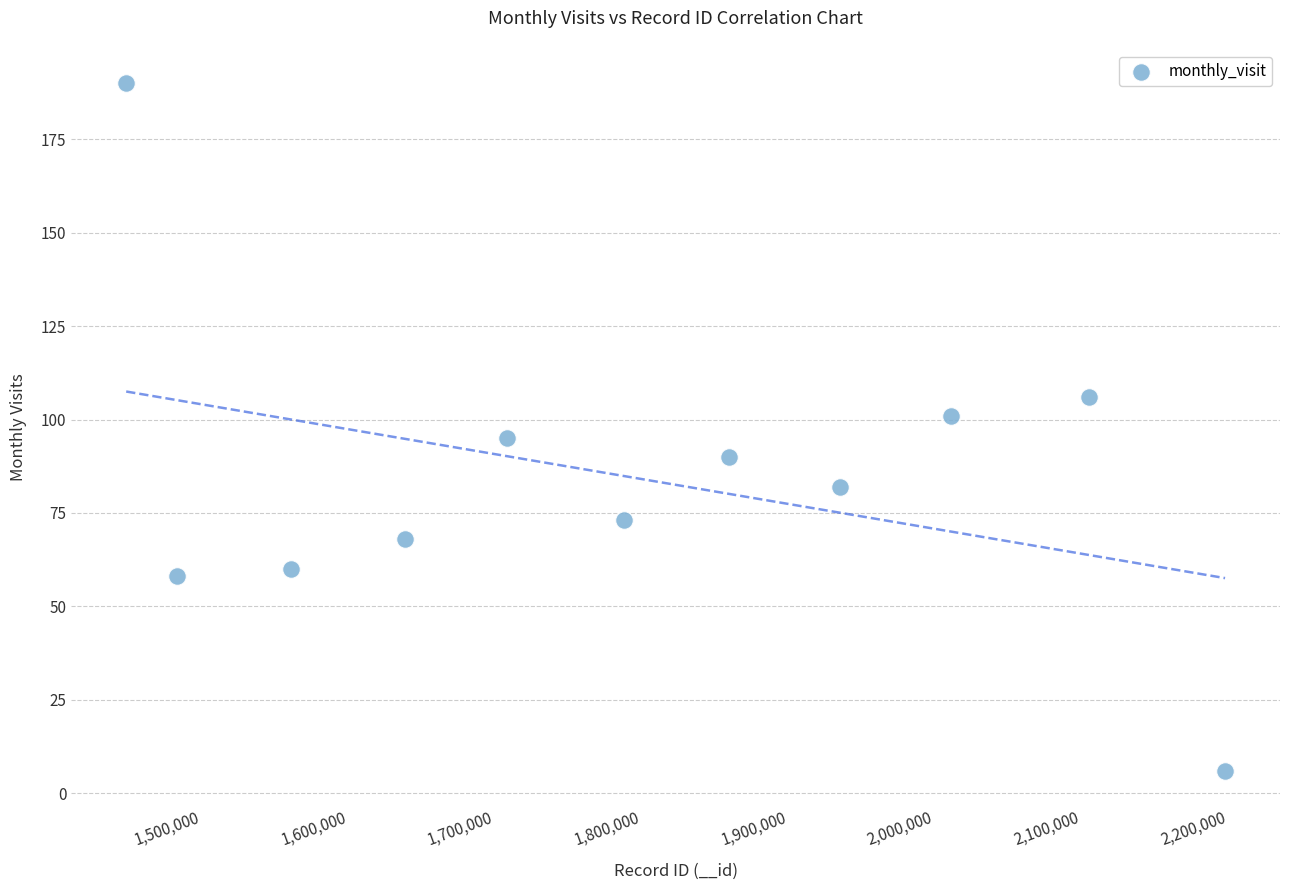

What is the range of X values (max minus min)?

749843